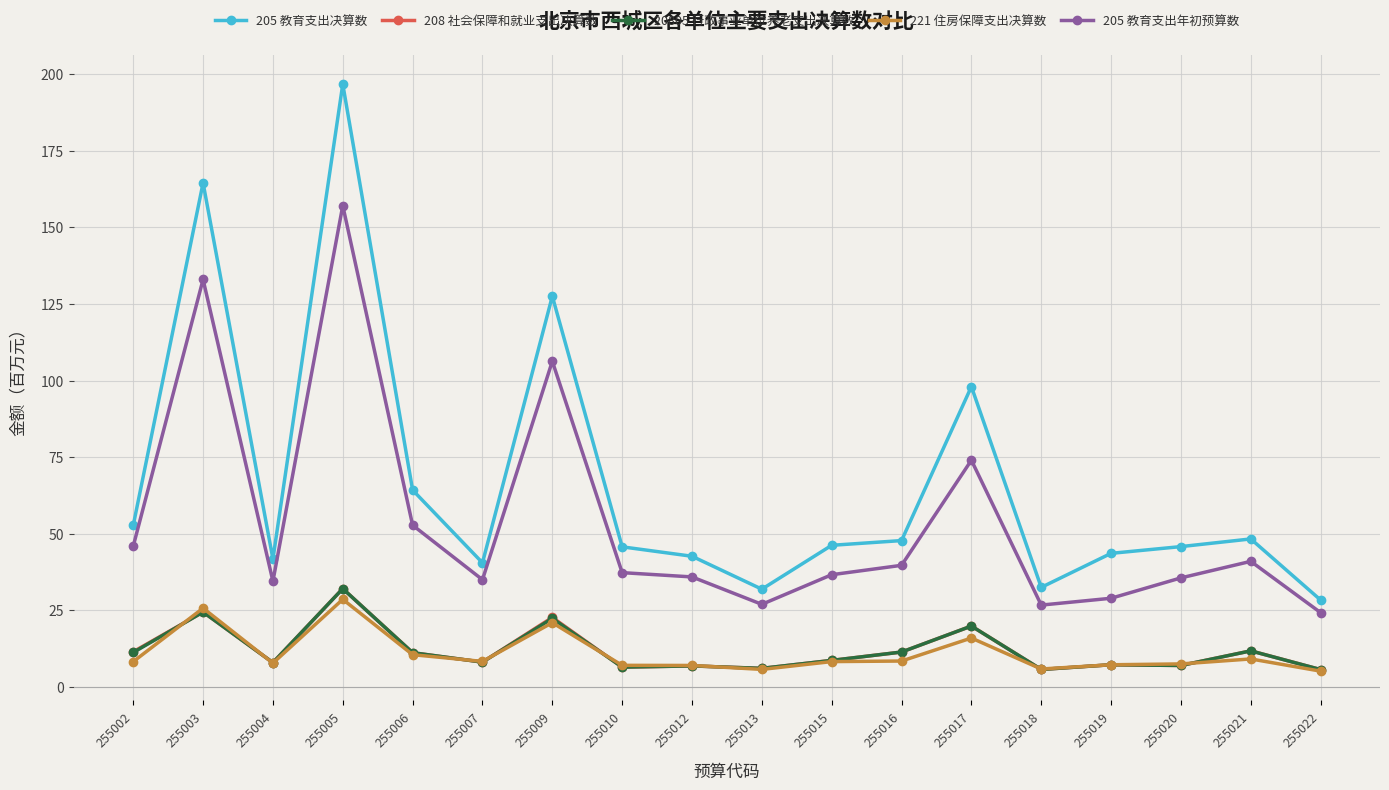

True or false: 205 教育支出年初预算数 has a value of 36.6 at 255015.

True